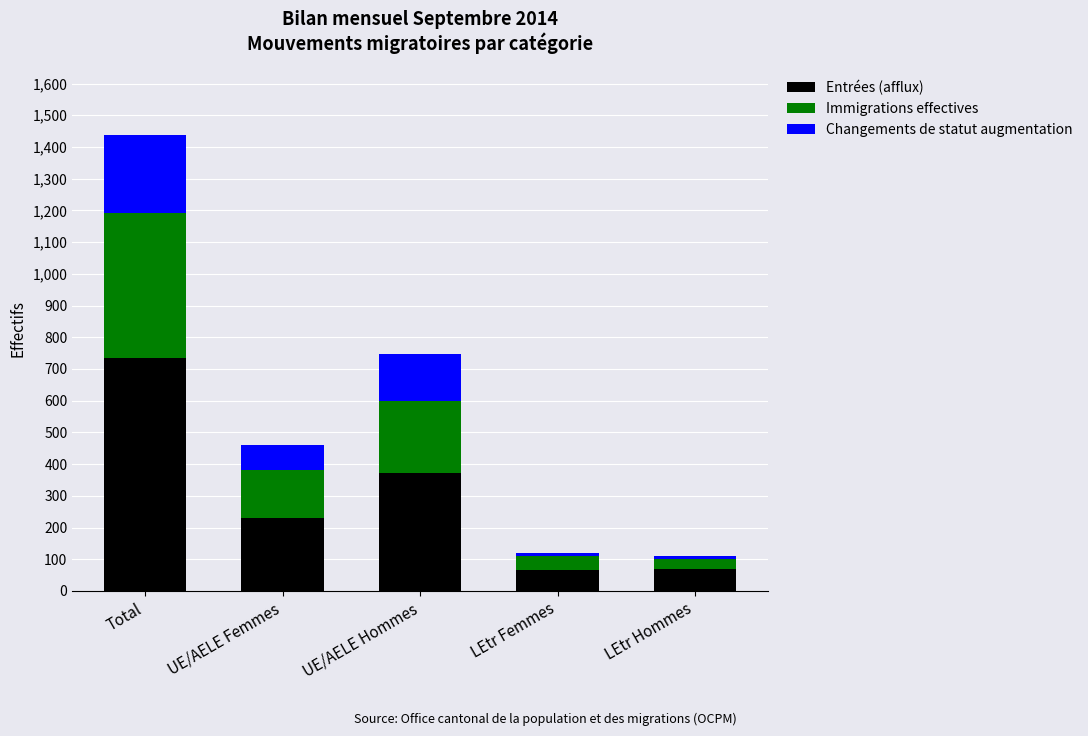

Is it true that Entrées (afflux) equals 68 at LEtr Hommes?

True